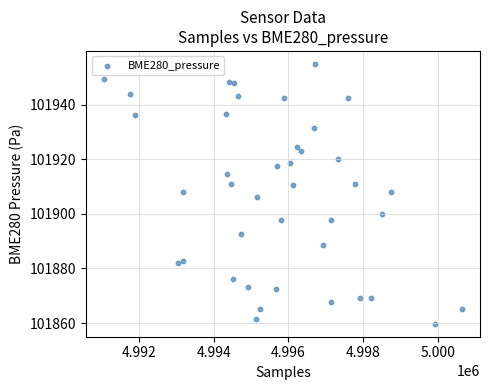

What is the range of X values (max minus min)?

9560.0